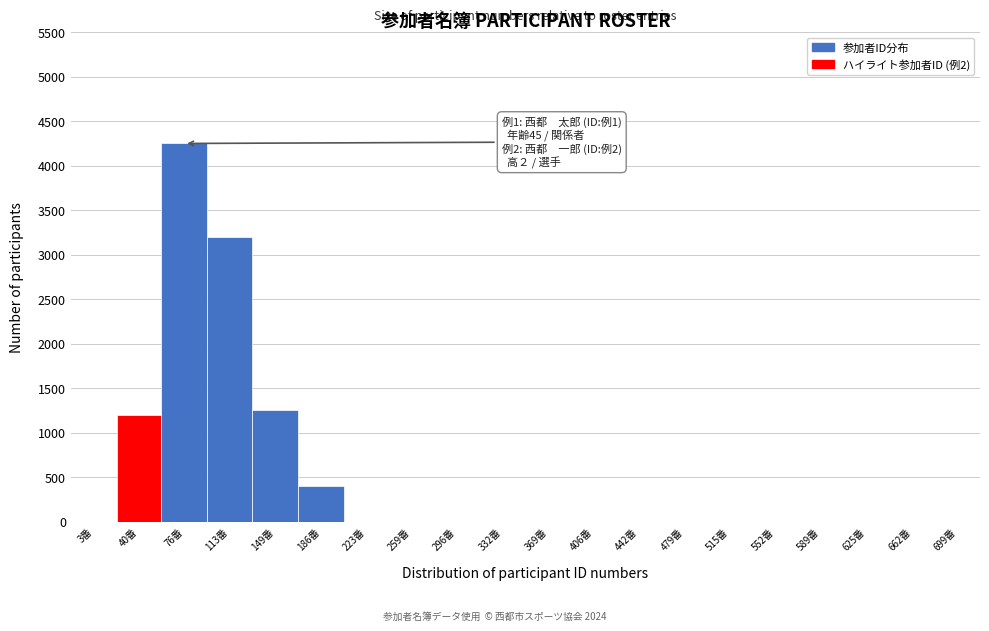

Reading right to left, transcribe all the data shown in this chart.

699番=0	662番=0	625番=0	589番=0	552番=0	515番=0	479番=0	442番=0	406番=0	369番=0	332番=0	296番=0	259番=0	223番=0	186番=400	149番=1250	113番=3200	76番=4250	40番=1200	3番=0